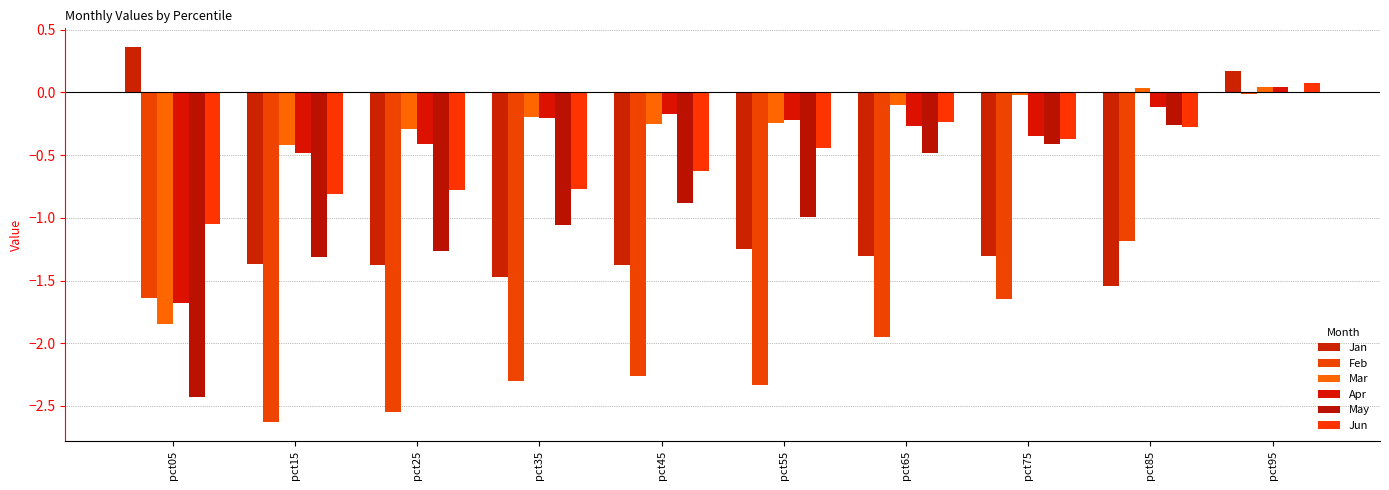

Is it true that Mar equals -0.6 at pct15?

False